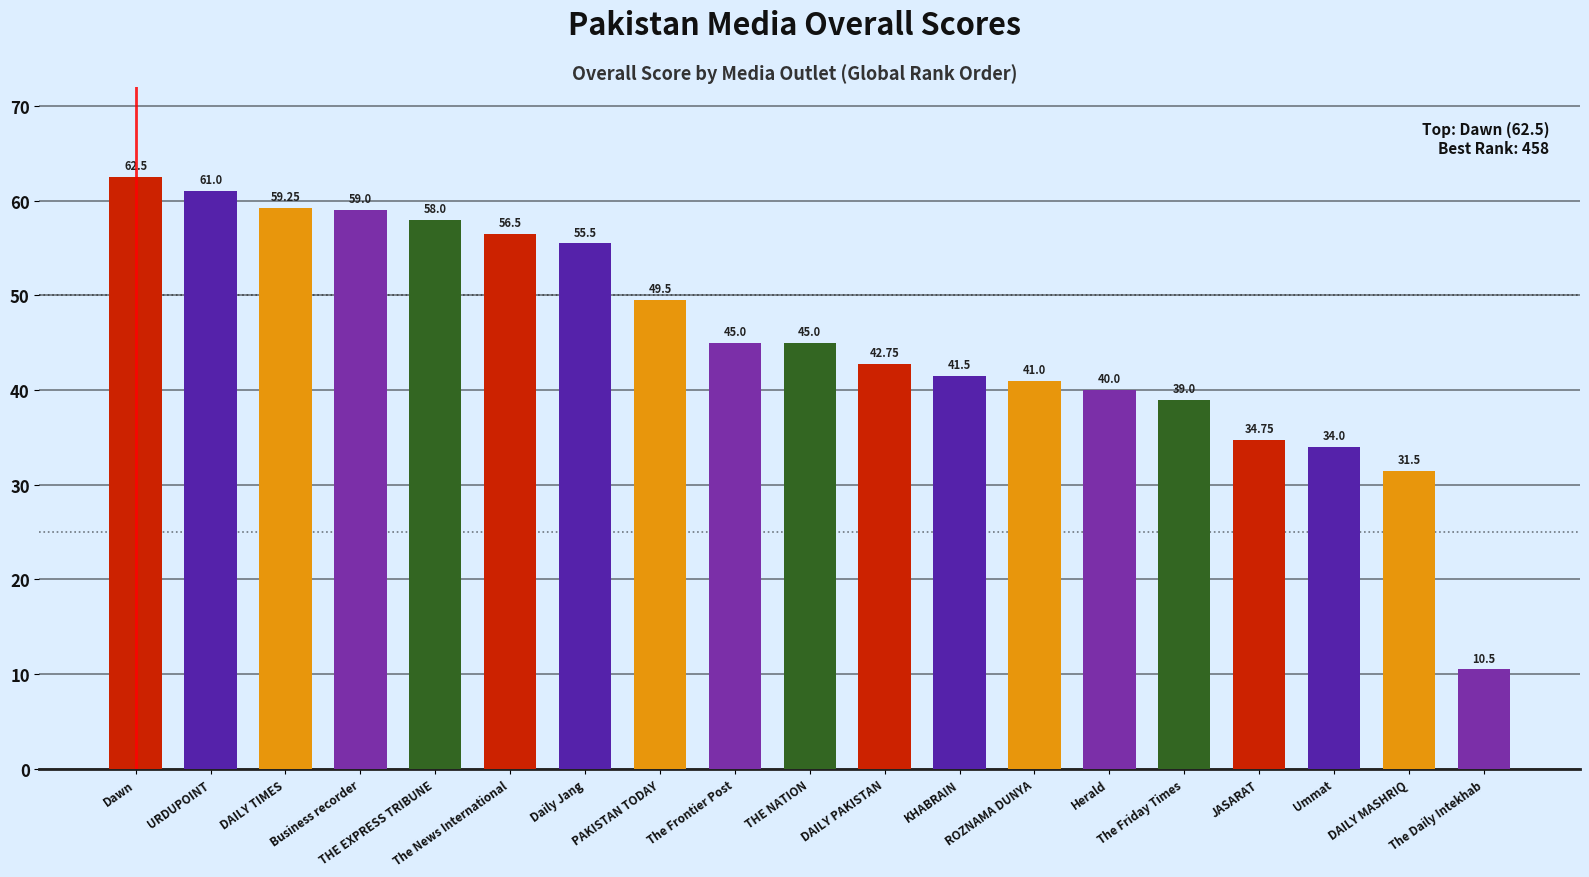

What is the label of the 6th bar from the left?

The News International